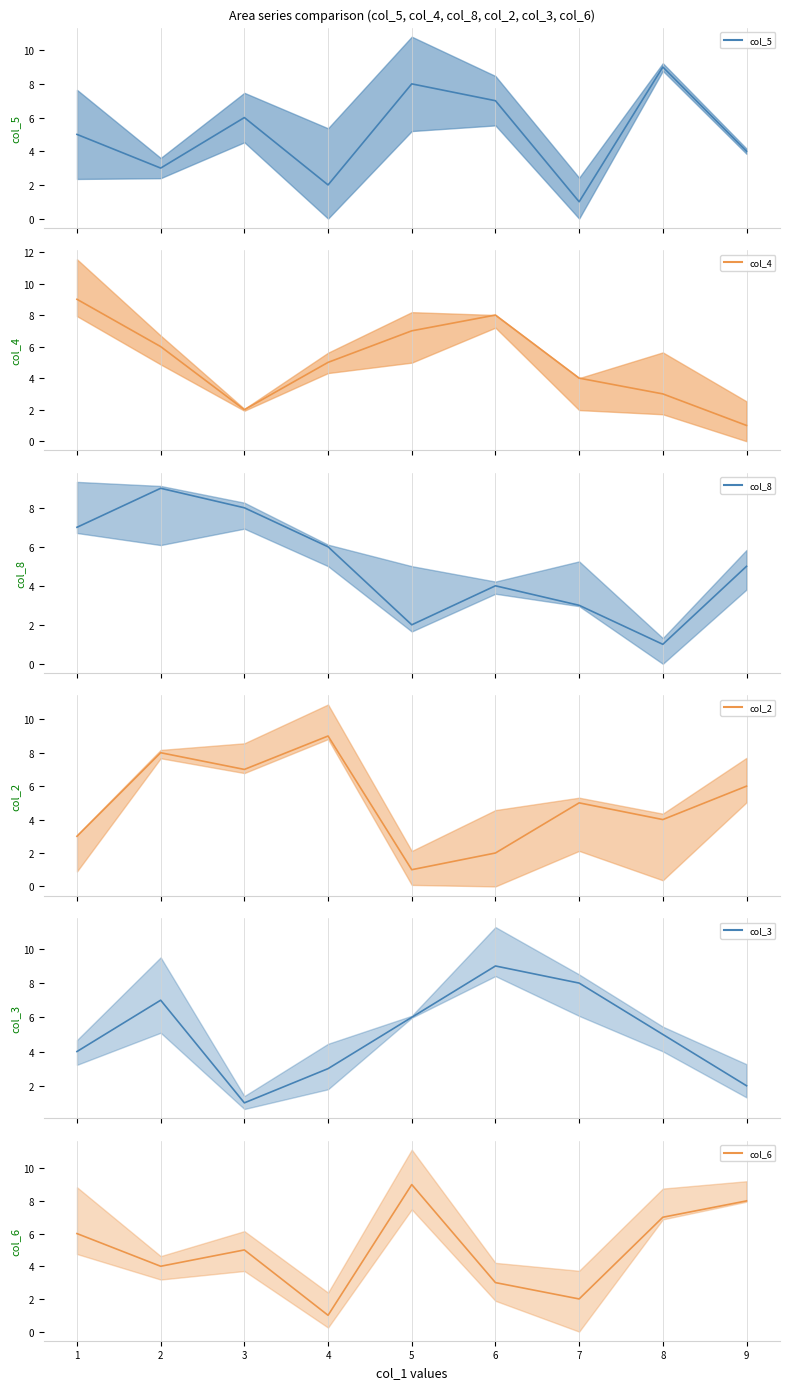

What is the sum of all col_3_line values?

45